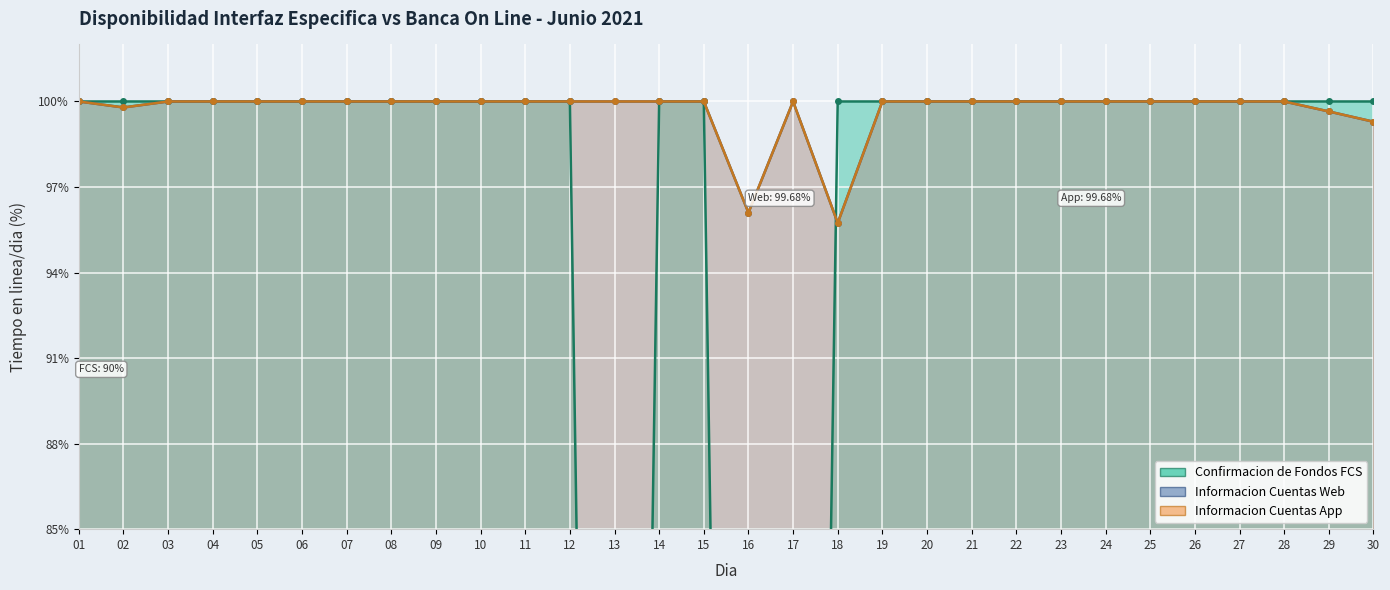

After their last crossing, which series has the higher values: Informacion Cuentas Web (line) or Confirmacion de Fondos FCS (line)?

Confirmacion de Fondos FCS (line)